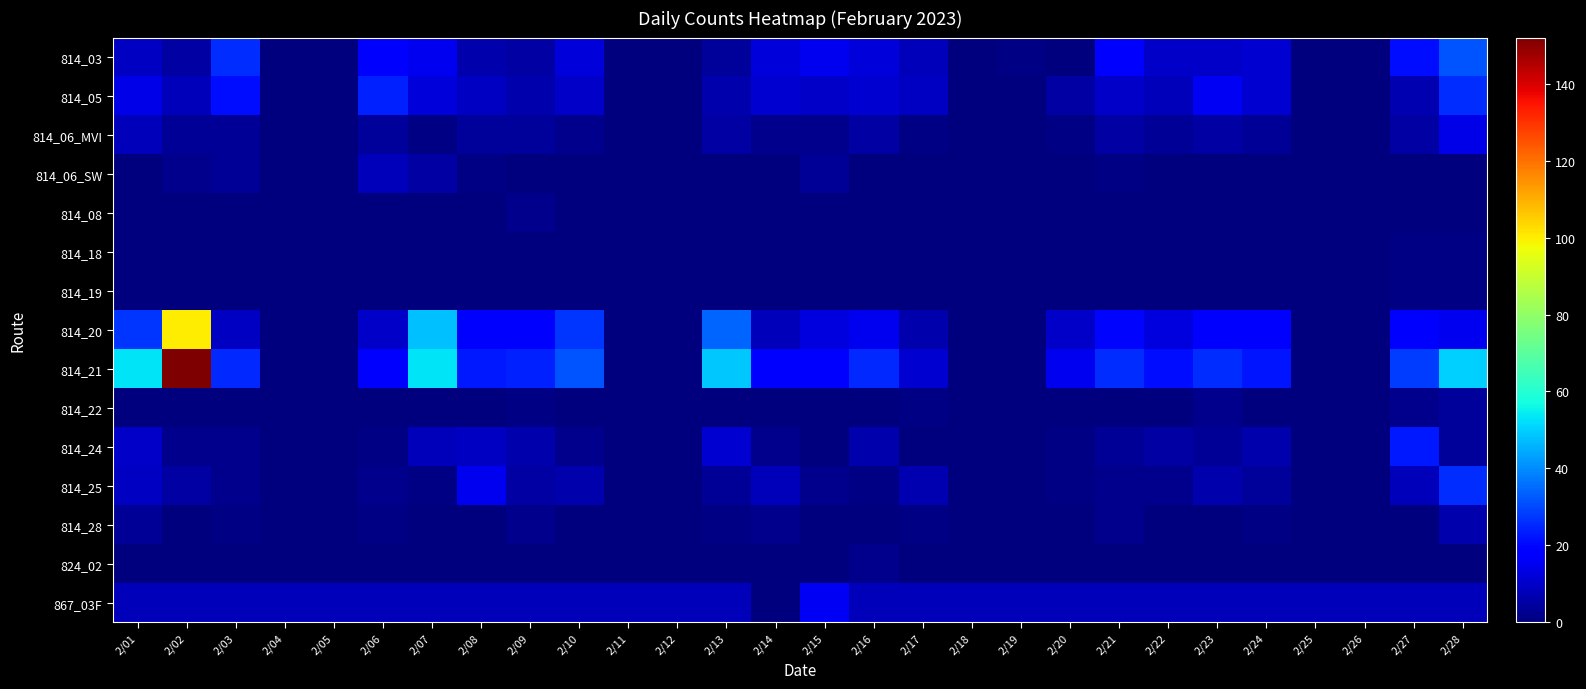

At how many categories does at least one series exceed 142?

1